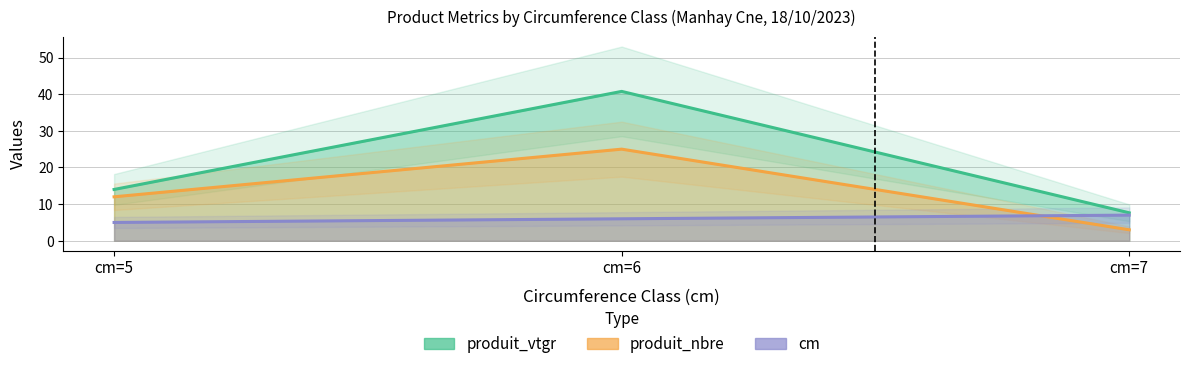

List the series in order of their overall mean, highest first.

produit_vtgr, produit_nbre, cm